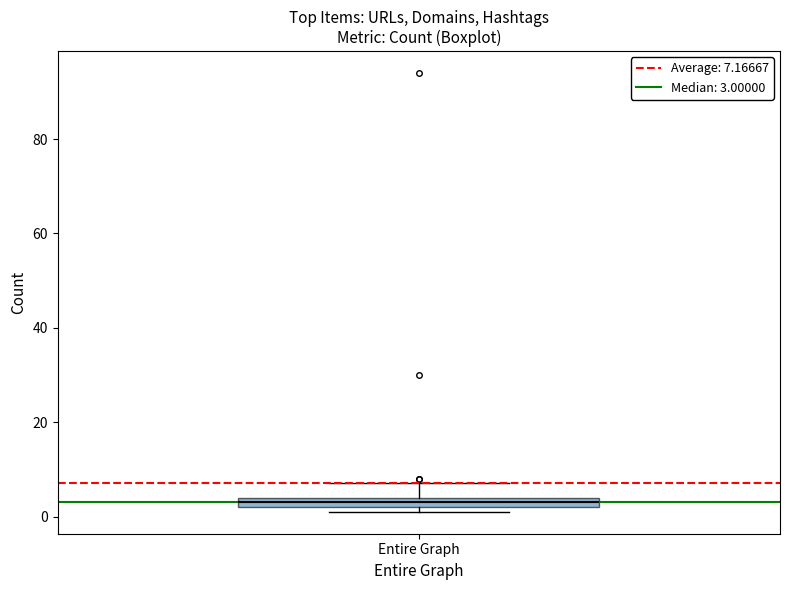

Where is the lower edge of the box for Entire Graph on the y-axis? The values are not printed on the chart, so give them approximately, as read against the axis.

2